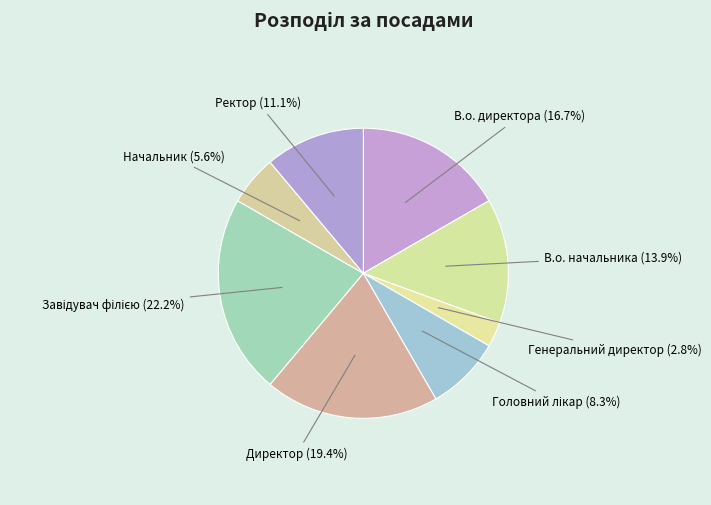

To the nearest percent, what portion does В.о. директора represent?

17%